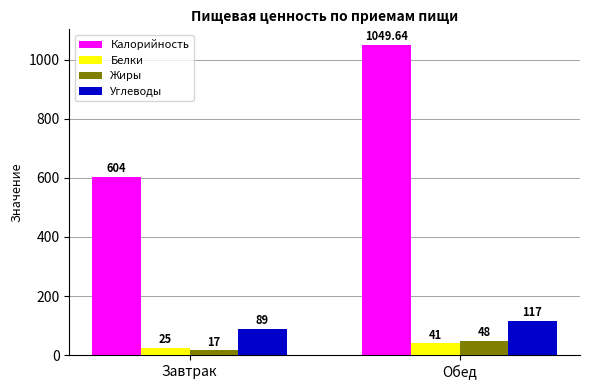

Is it true that Жиры equals 48.0 at Обед?

True